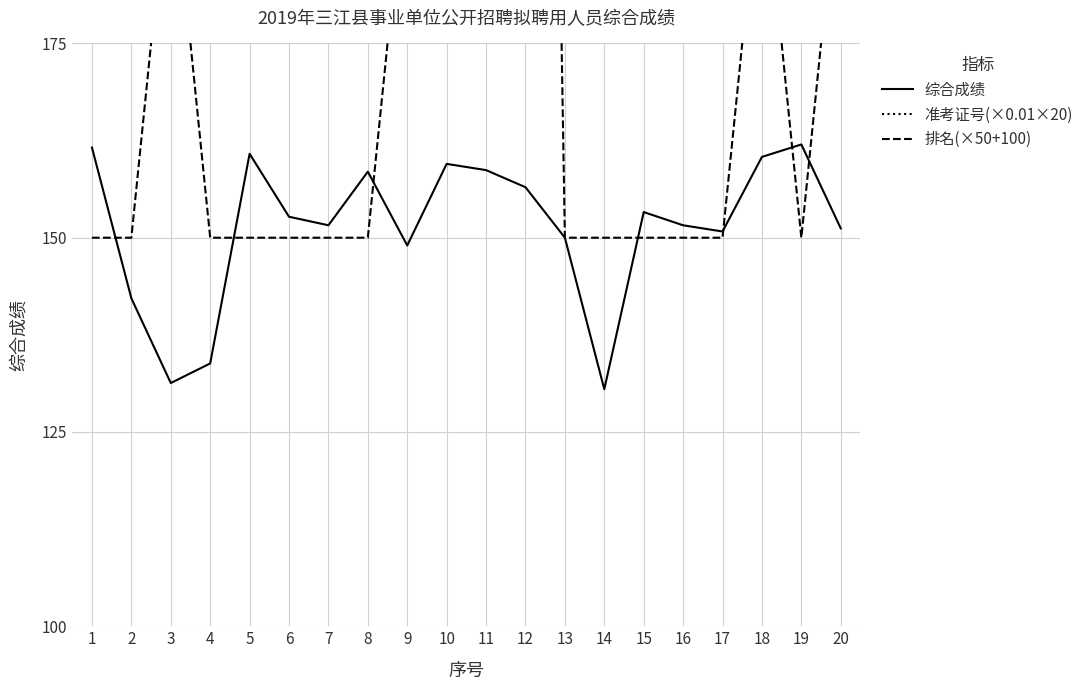

At which category does 准考证号(×0.01×20) reach its first local valley?

9